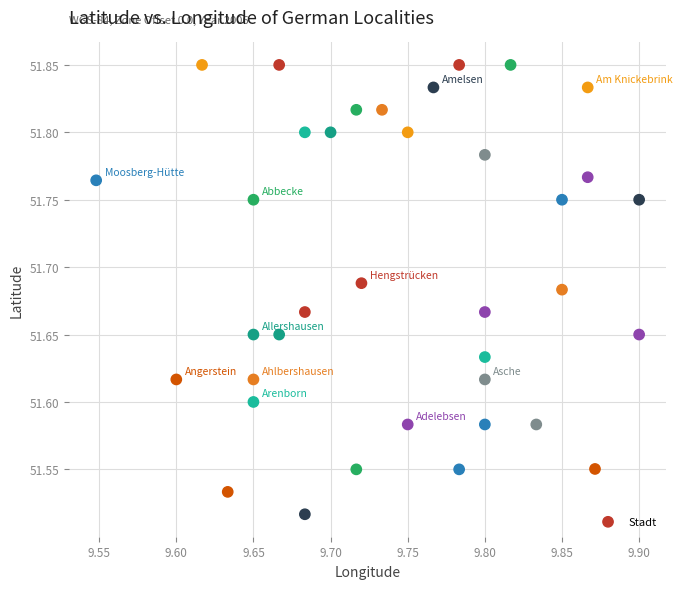

What is the range of Y values (max minus min)?

0.3